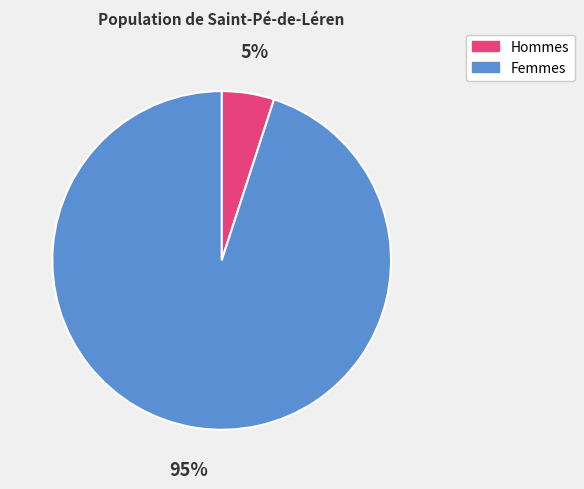

Is there any slice that represents more than half of the pie?

Yes